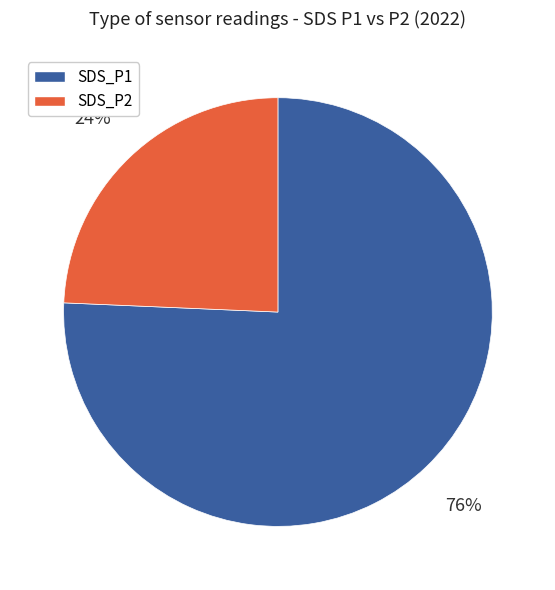

Count the number of slices in the pie.

2